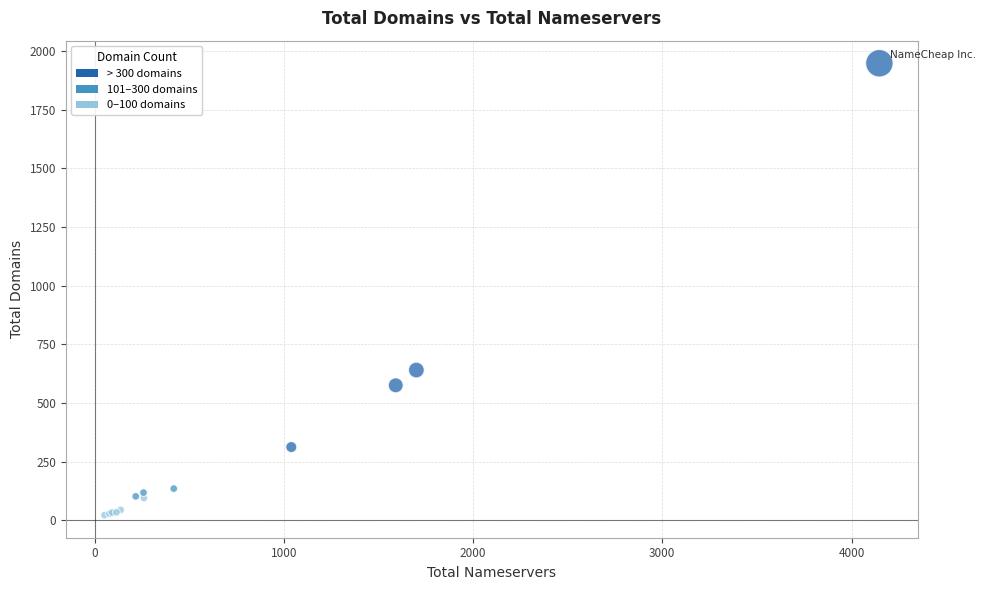

What Y value in the scatter plot is closest to 984?

640